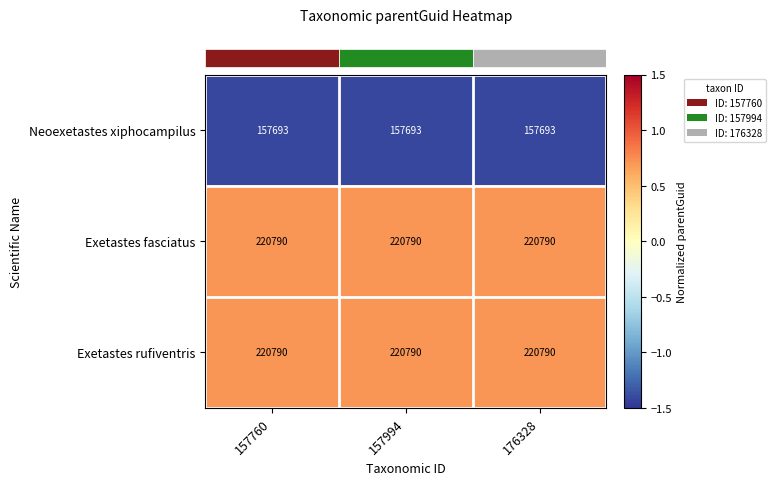

True or false: Neoexetastes xiphocampilus has a value of 157693 at 176328.

True